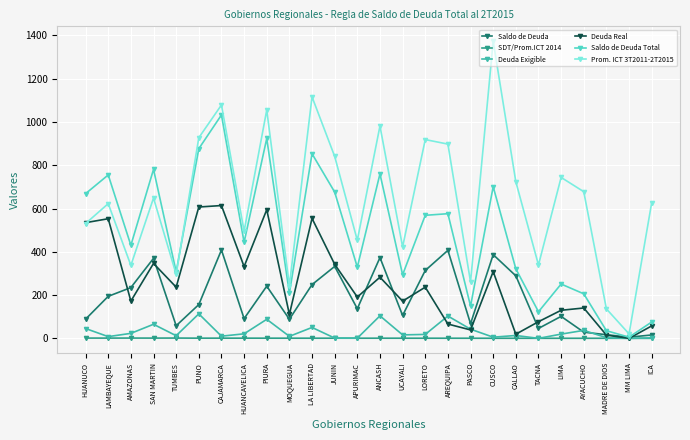

Is the value of Saldo de Deuda Total at LORETO greater than the value of Saldo de Deuda at SAN MARTIN?

Yes